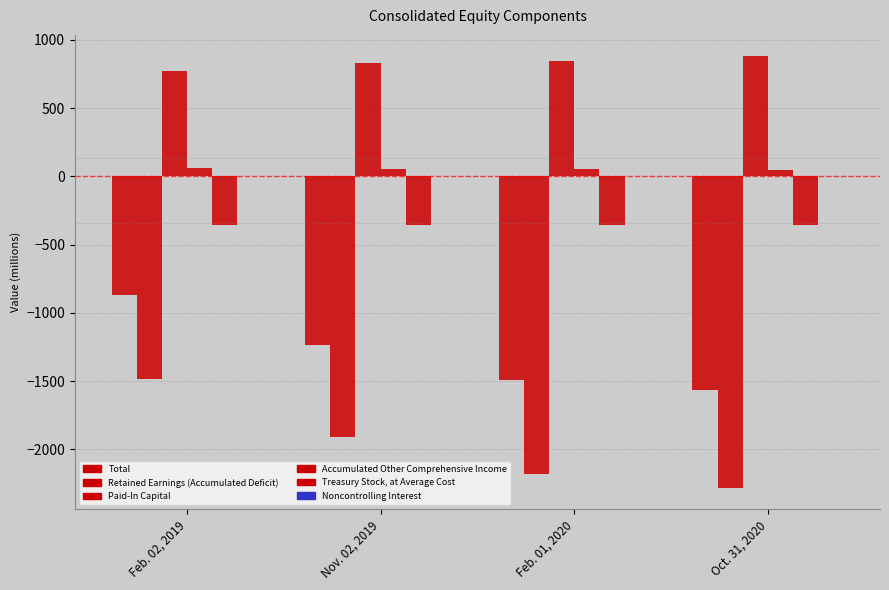

Are the bars horizontal?

No